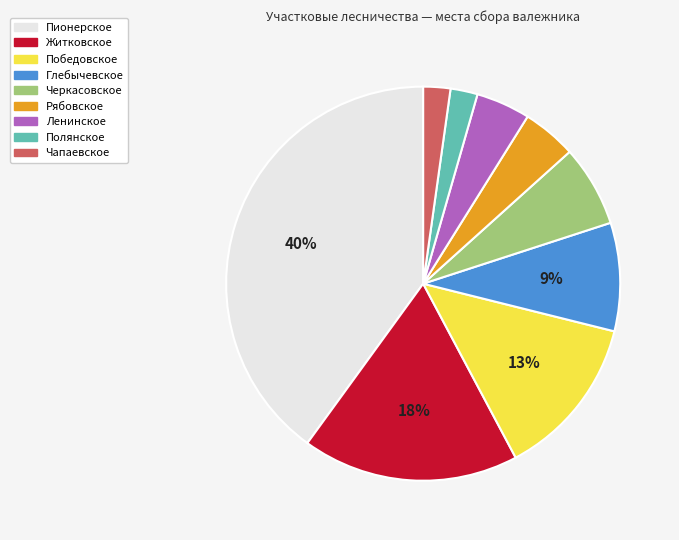

What percentage is the Победовское slice, to the nearest percent?

13%